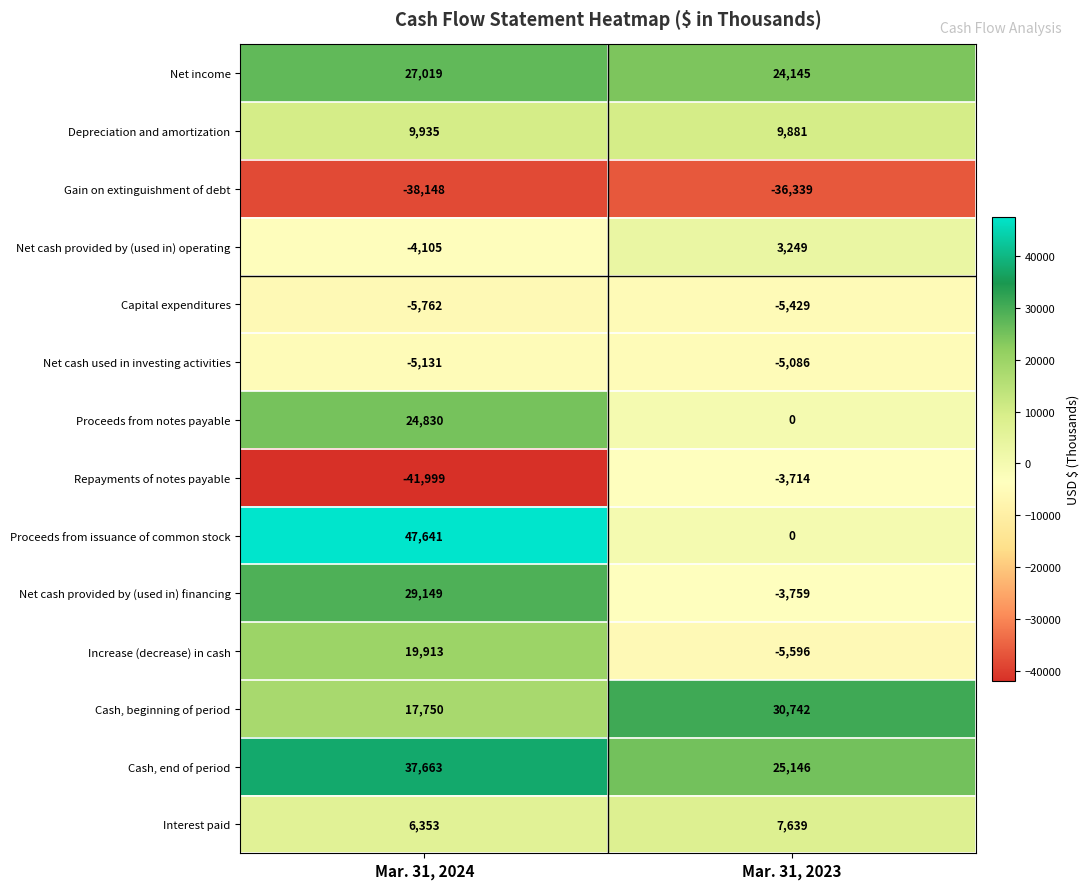

Is it true that Proceeds from notes payable equals 44033 at Mar. 31, 2024?

False